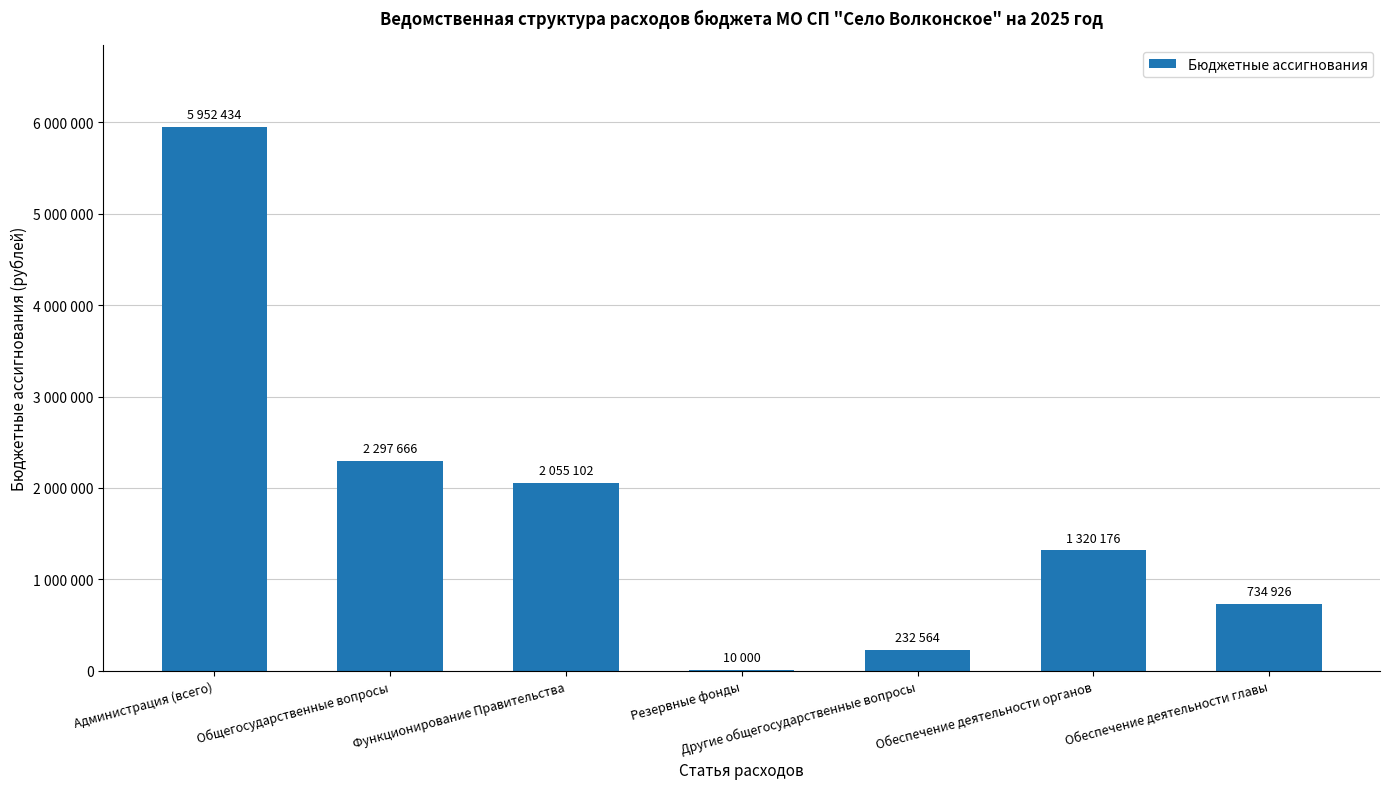

Where is the data nearest to the value 2981217?

Общегосударственные вопросы